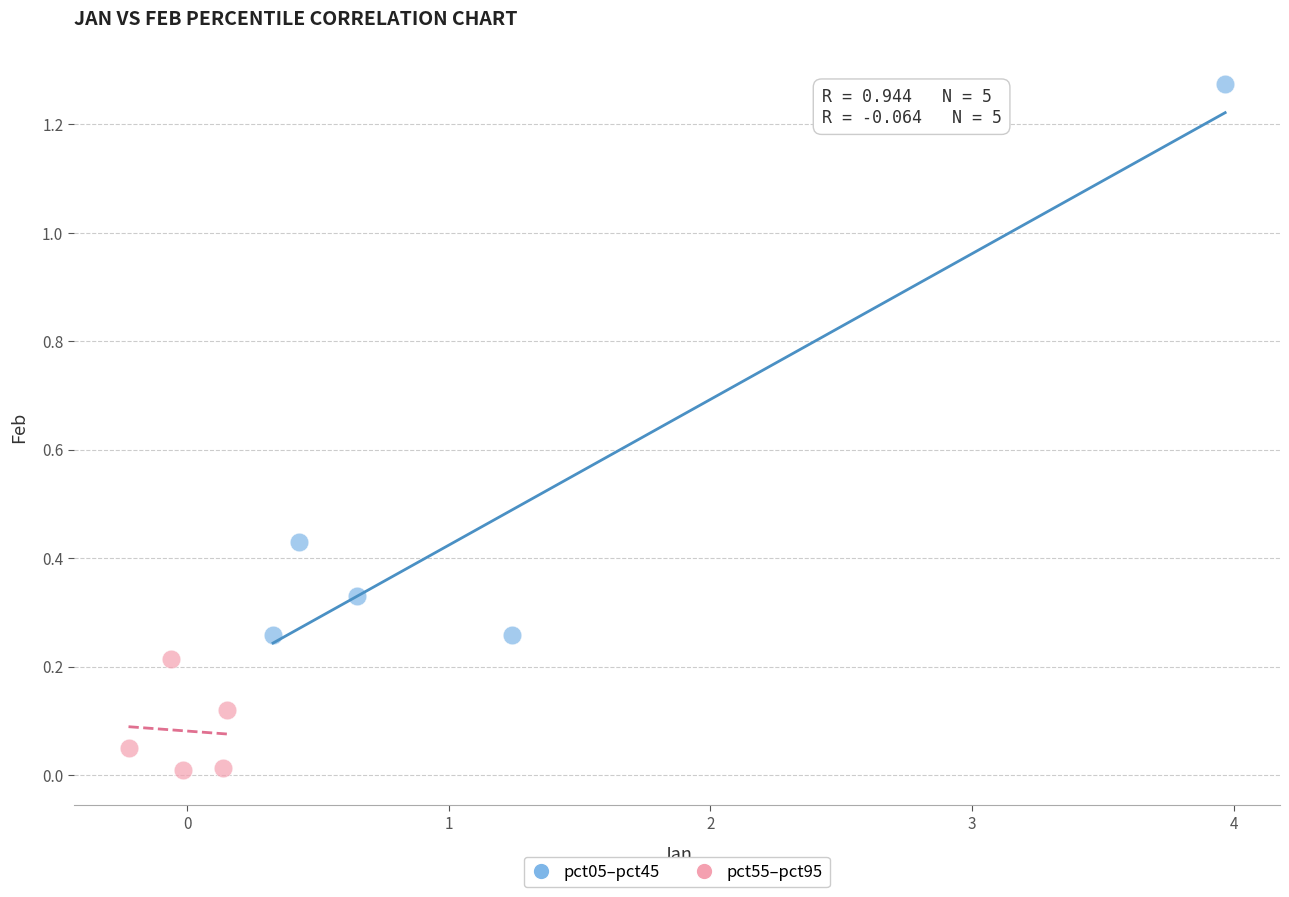

Which series reaches the maximum Y coordinate?

pct05–pct45